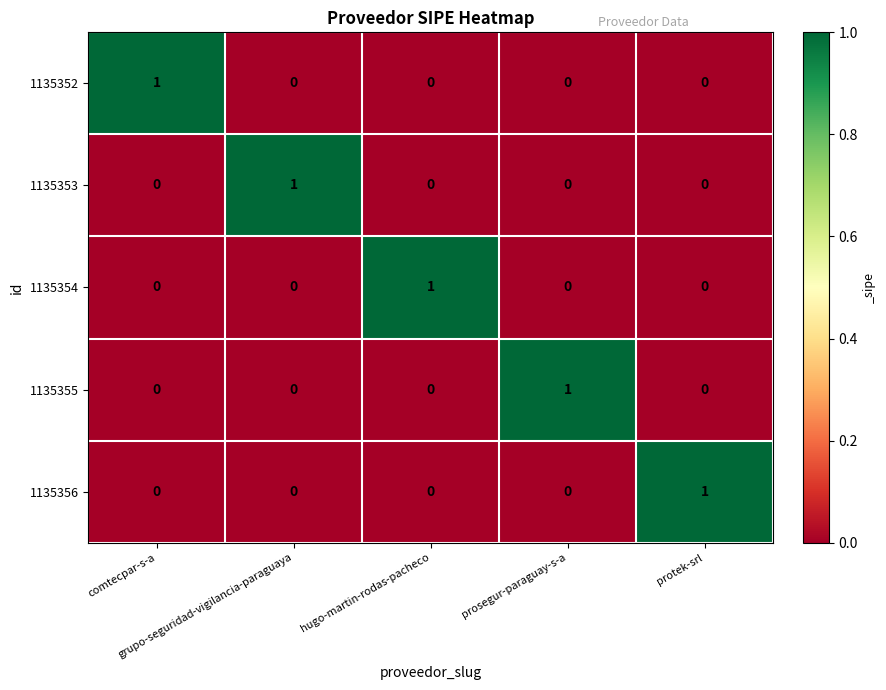

At how many categories does at least one series exceed 0?

5